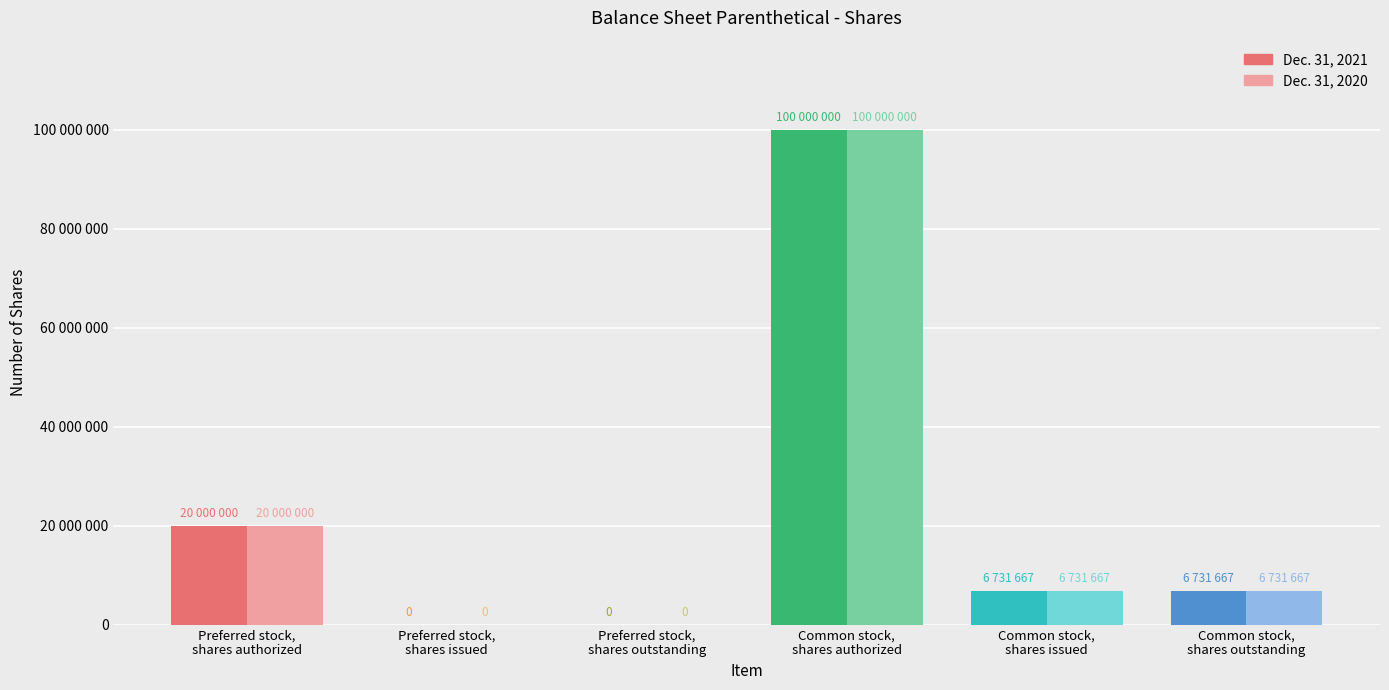

The value of Dec. 31, 2020 at Preferred stock,
shares issued is 61296104. True or false?

False